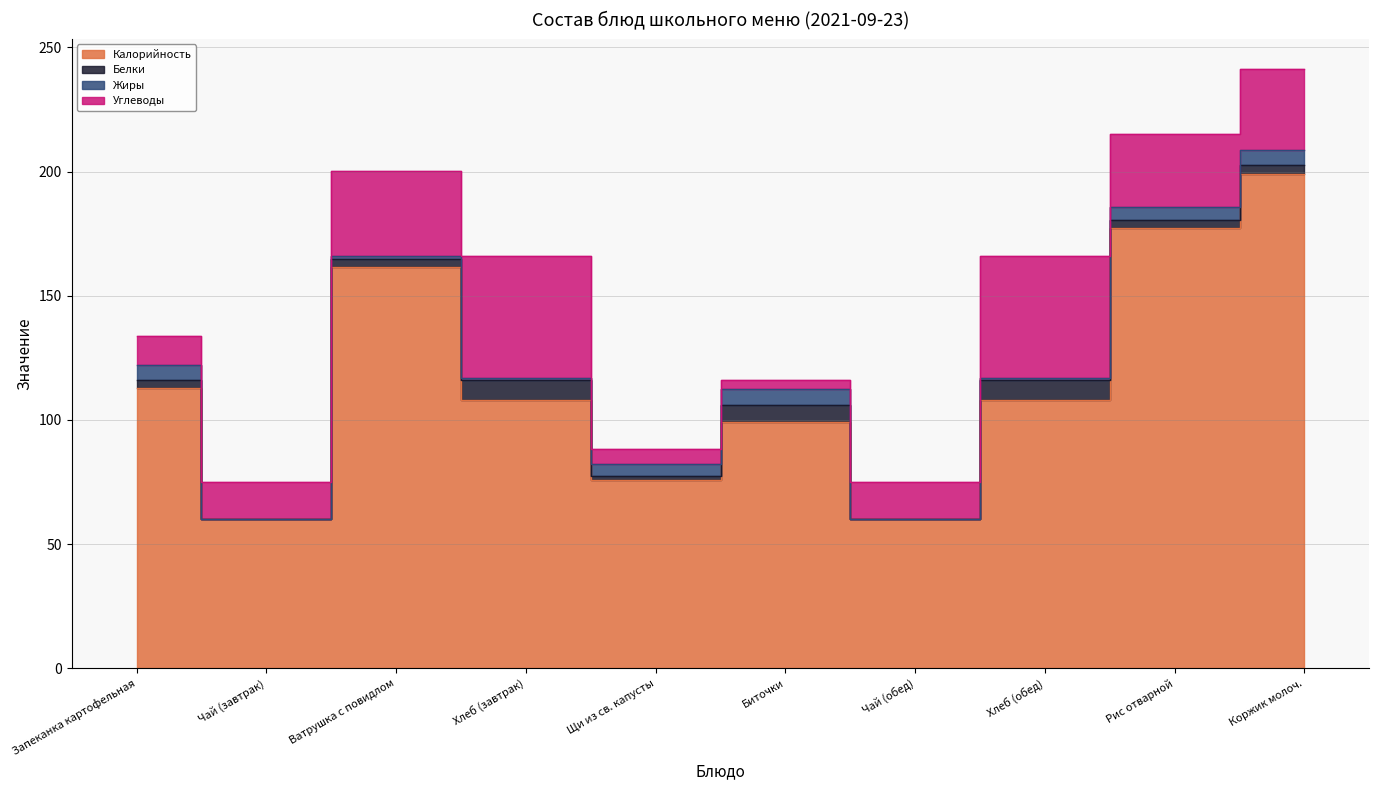

Which has a higher value, Хлеб (обед) or Биточки?

Хлеб (обед)